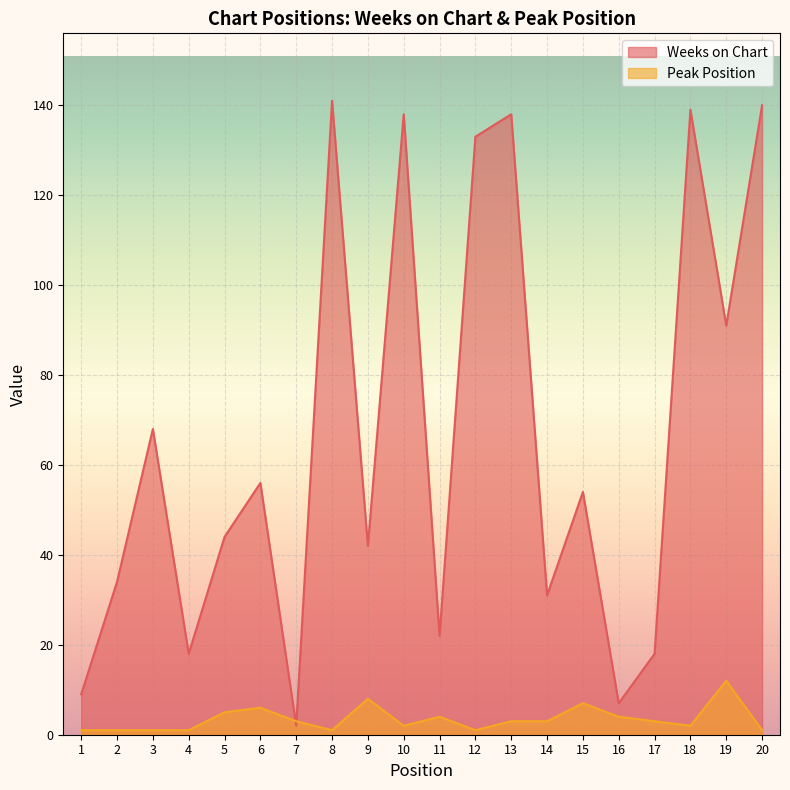

What is the lowest value of the Weeks on Chart series?

2